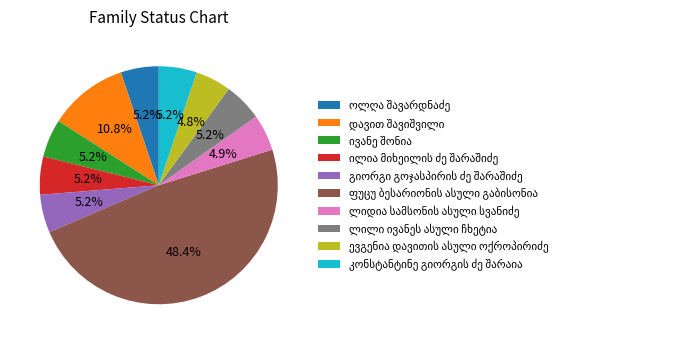

Is there a majority slice in this chart?

No